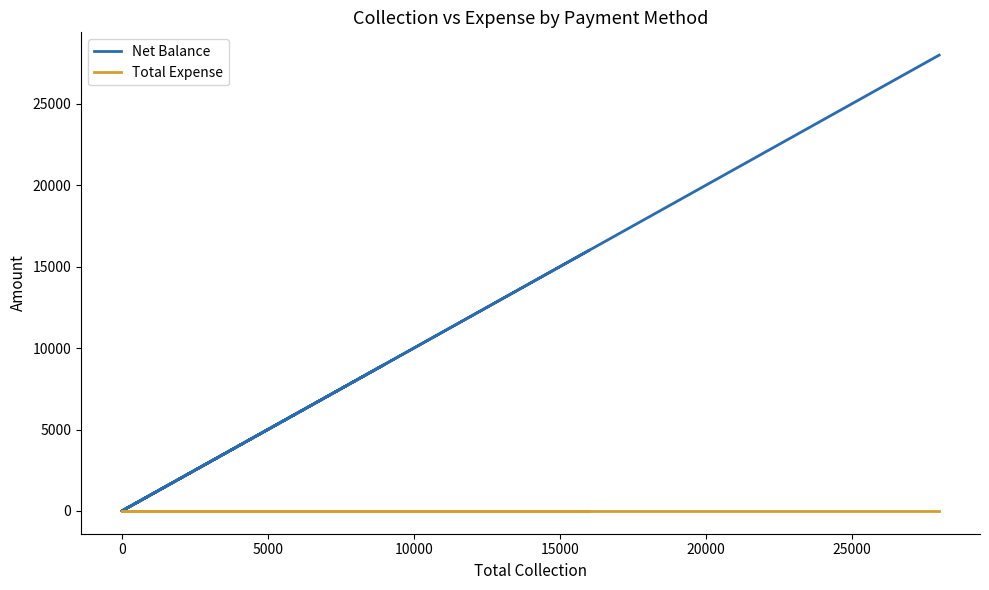

What is the label of the 3rd point from the left?

5000